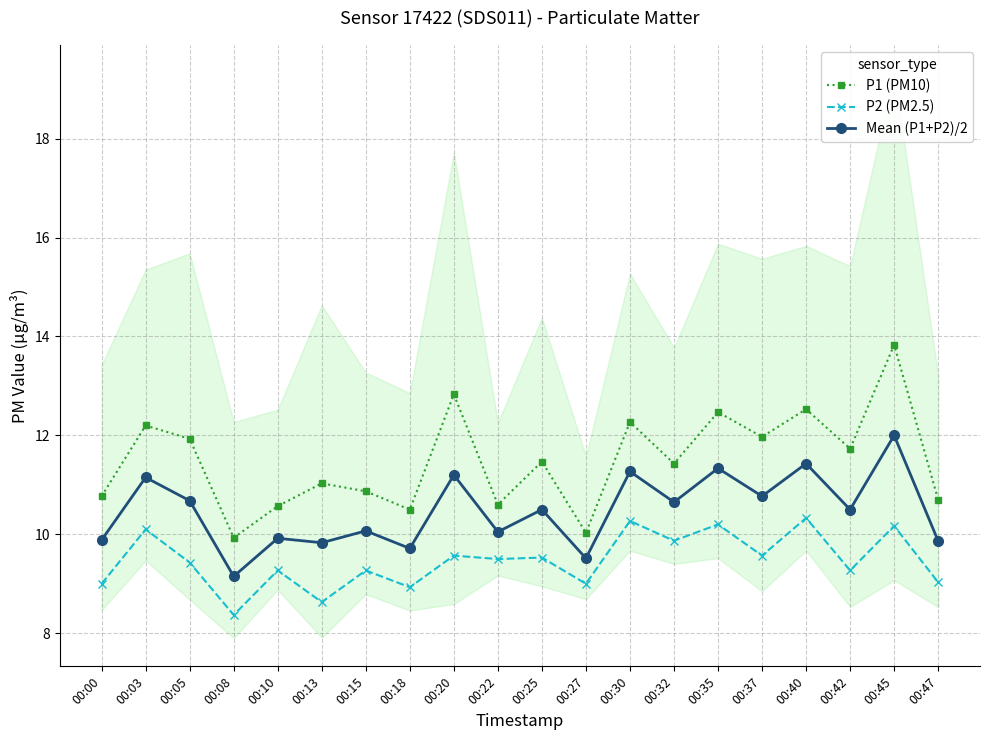

What is the value of the P2 (PM2.5) point at the 9th from the left?

9.6